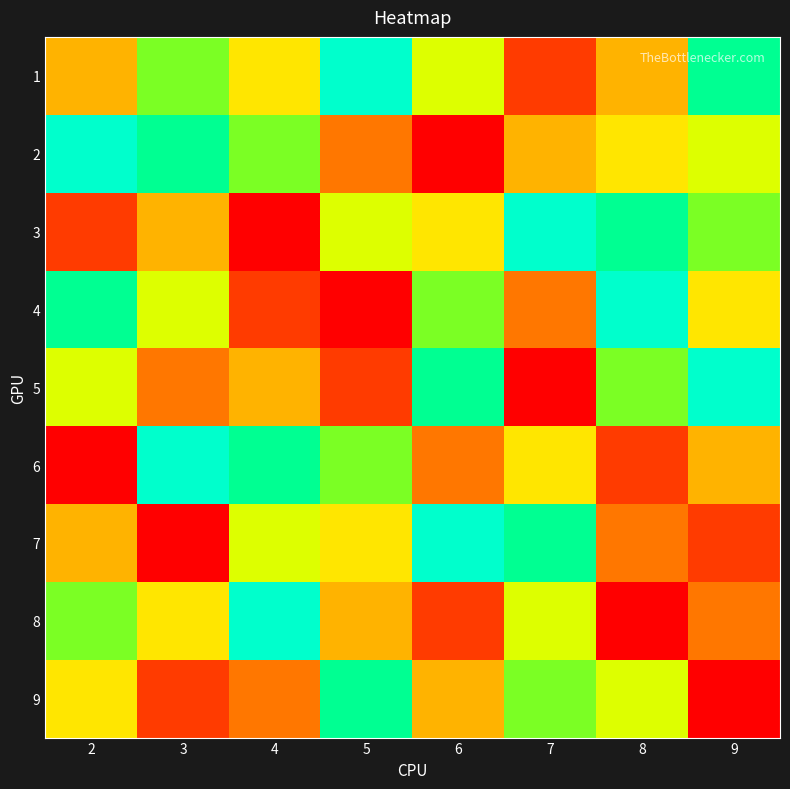

At which category is the sum across all series the highest?

2